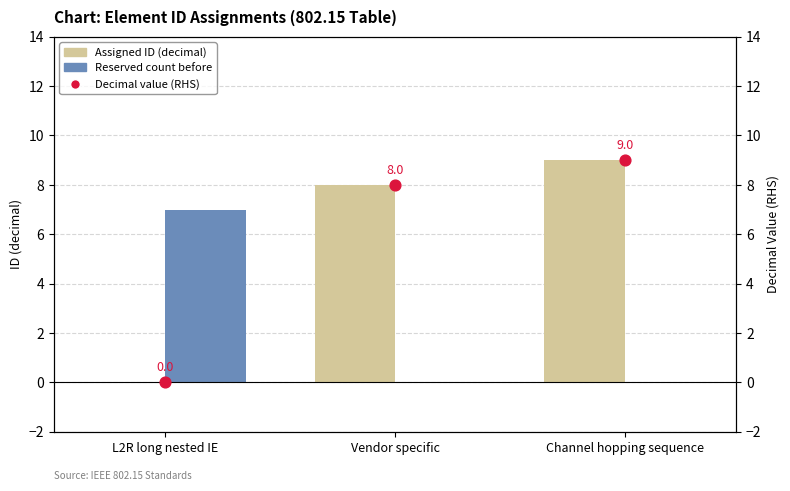

Which series reaches the maximum Y coordinate?

Assigned ID (decimal)